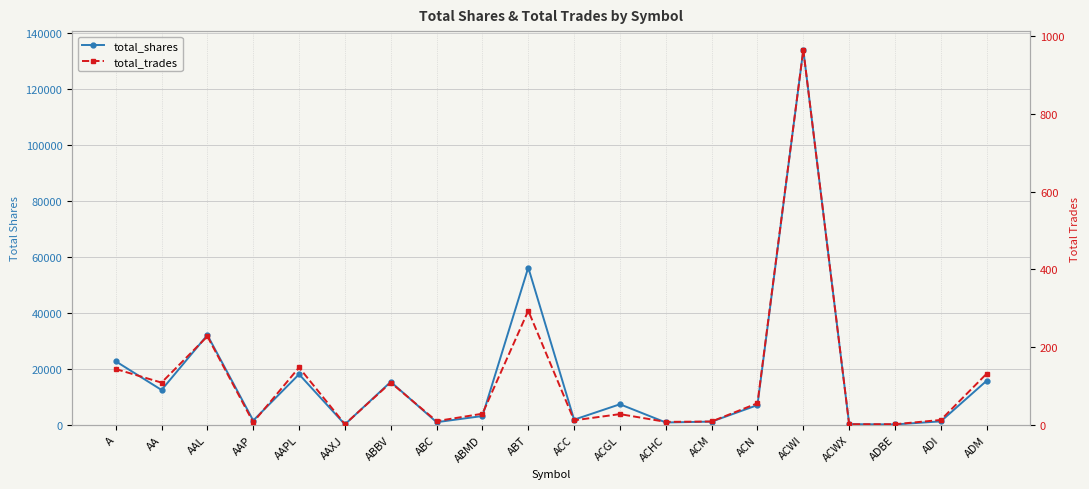

At which category is the sum across all series the highest?

ACWI